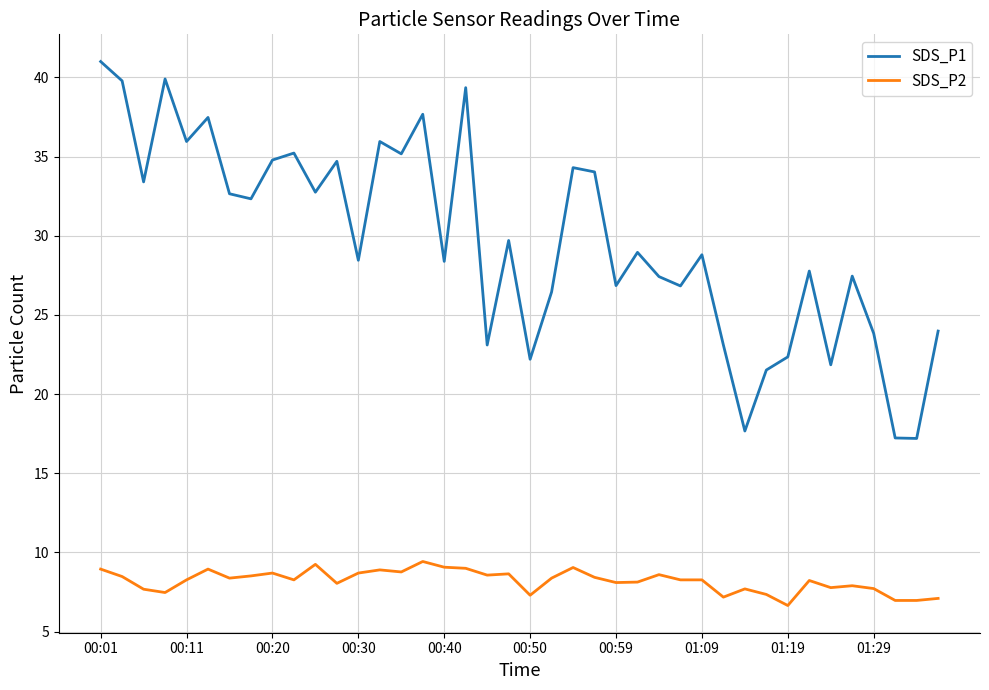

List the series in order of their overall mean, lowest first.

SDS_P2, SDS_P1